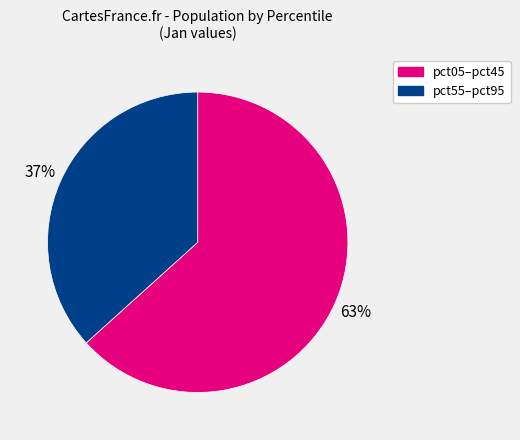

To the nearest percent, what portion does pct55–pct95 represent?

37%